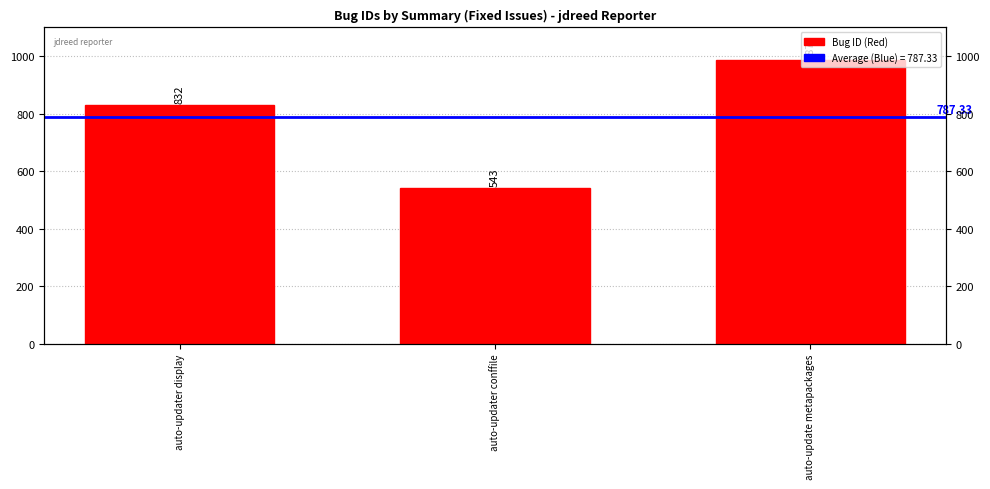

What is the ratio of the value at auto-updater display to the value at auto-update metapackages?

0.8